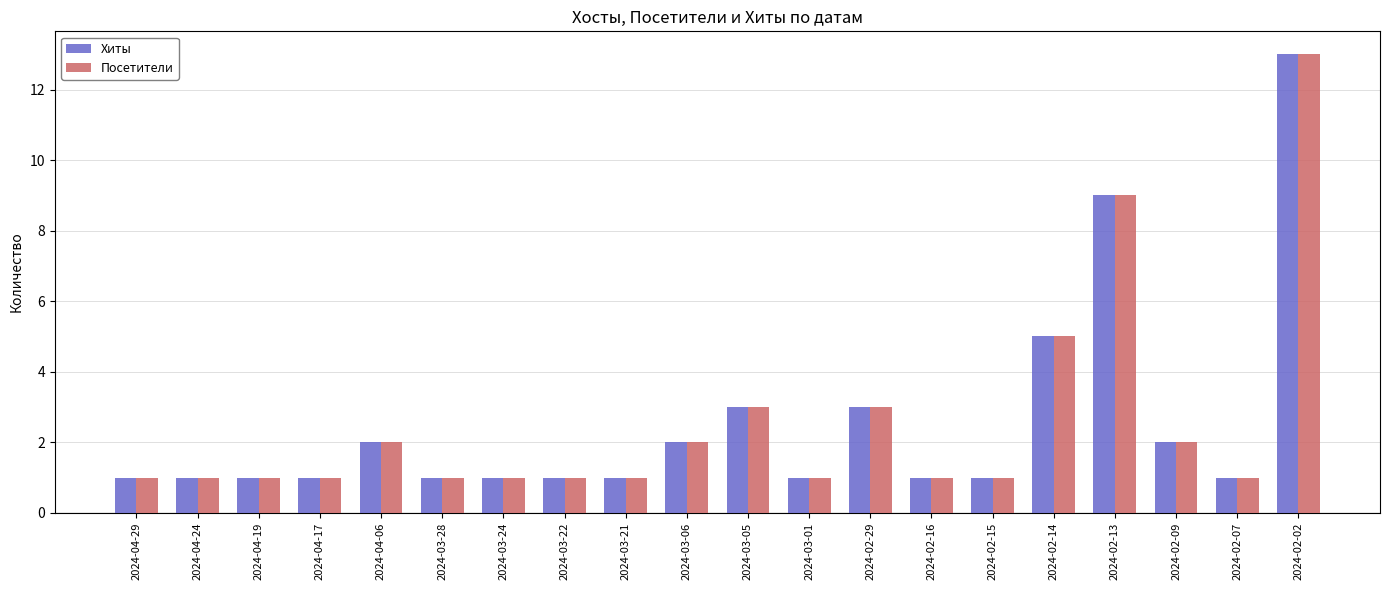

How many bars are there in total?

40